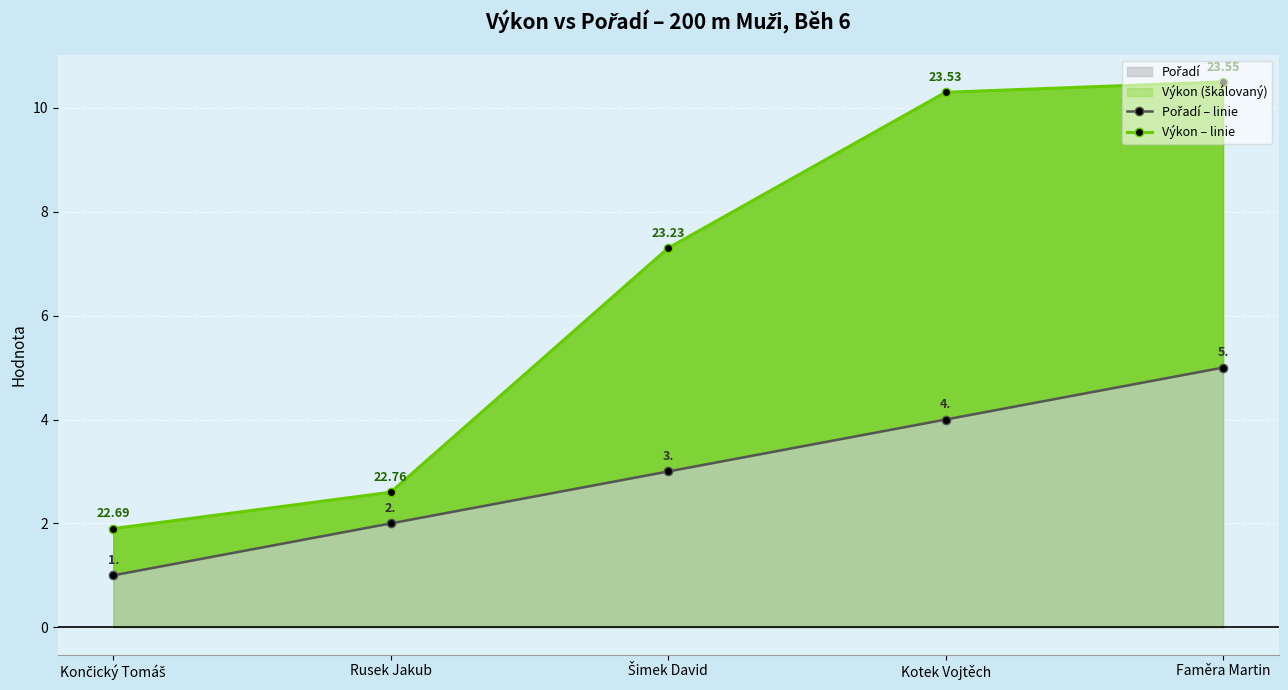

What position from the right is Šimek David?

3